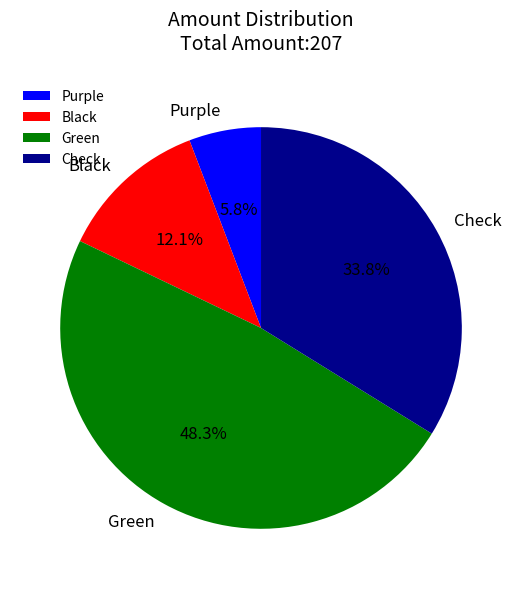

Count the number of slices in the pie.

4